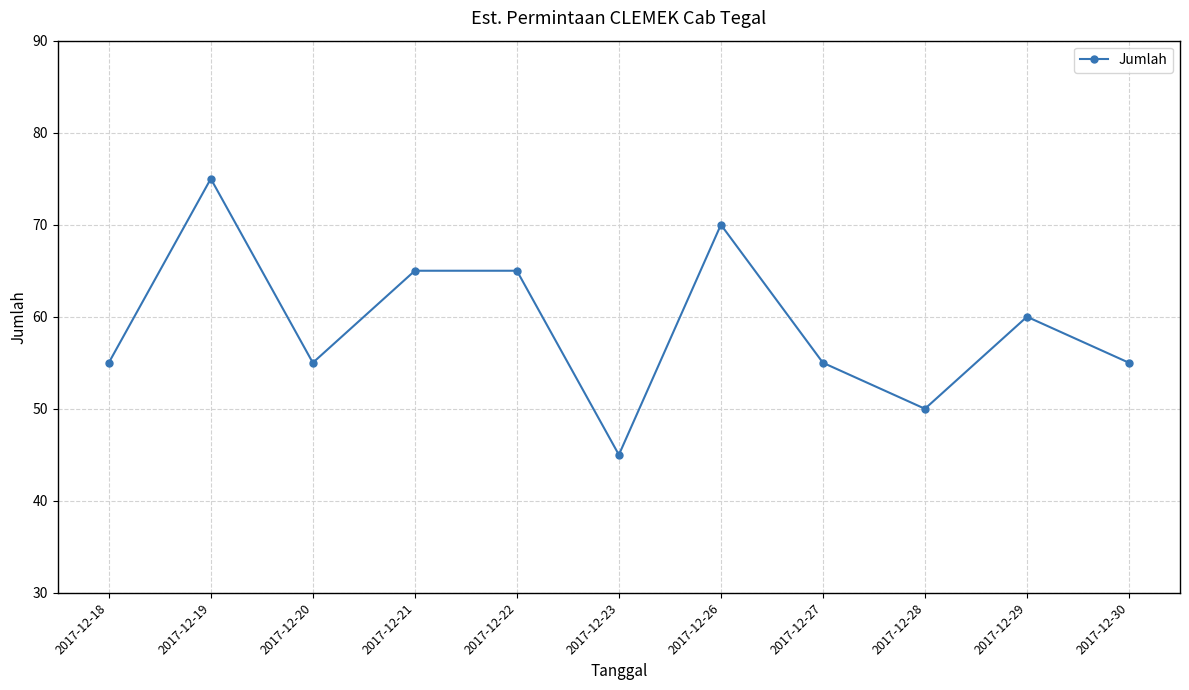

What is the ratio of the value at 2017-12-29 to the value at 2017-12-30?

1.1